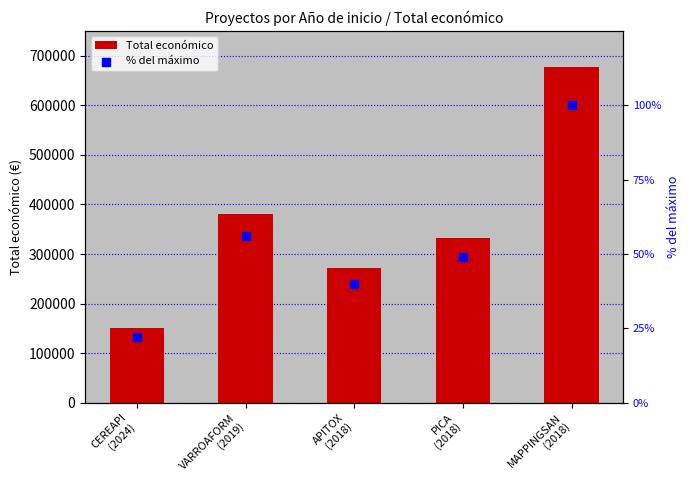

Is the value of Total económico at APITOX
(2018) greater than the value of % del máximo at APITOX
(2018)?

Yes